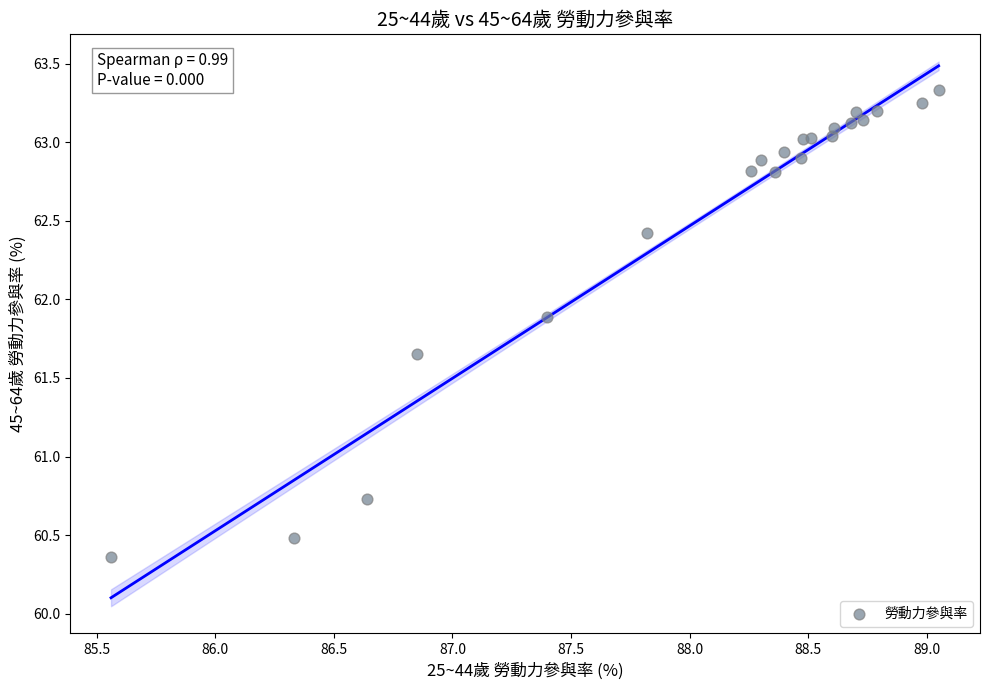

What Y value in the scatter plot is closest to 61?

60.7